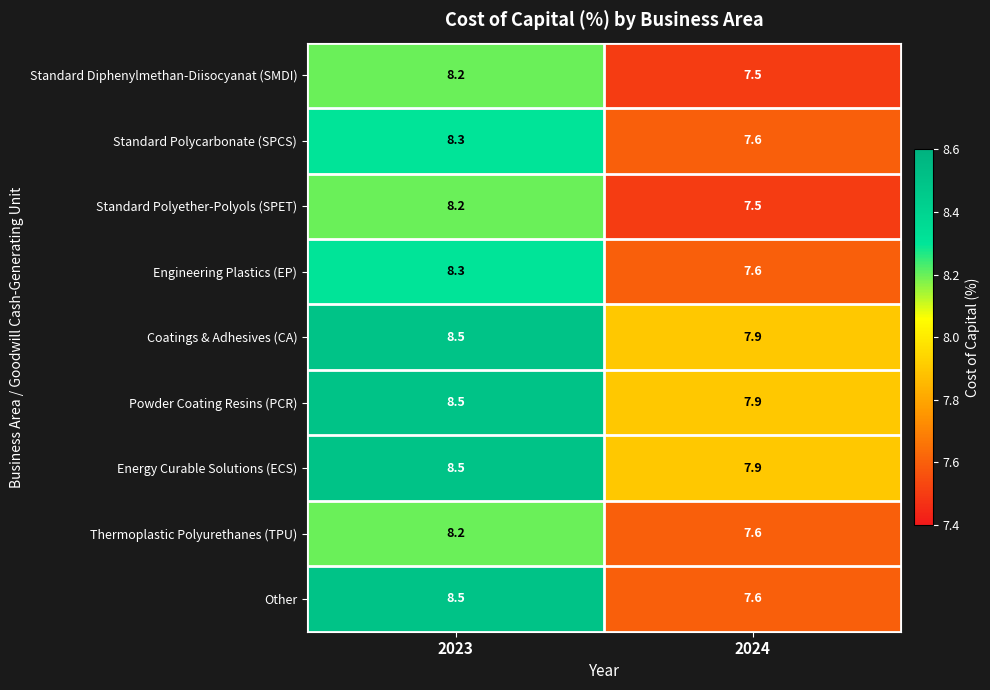

At which category does the chart reach its peak across all series?

2023